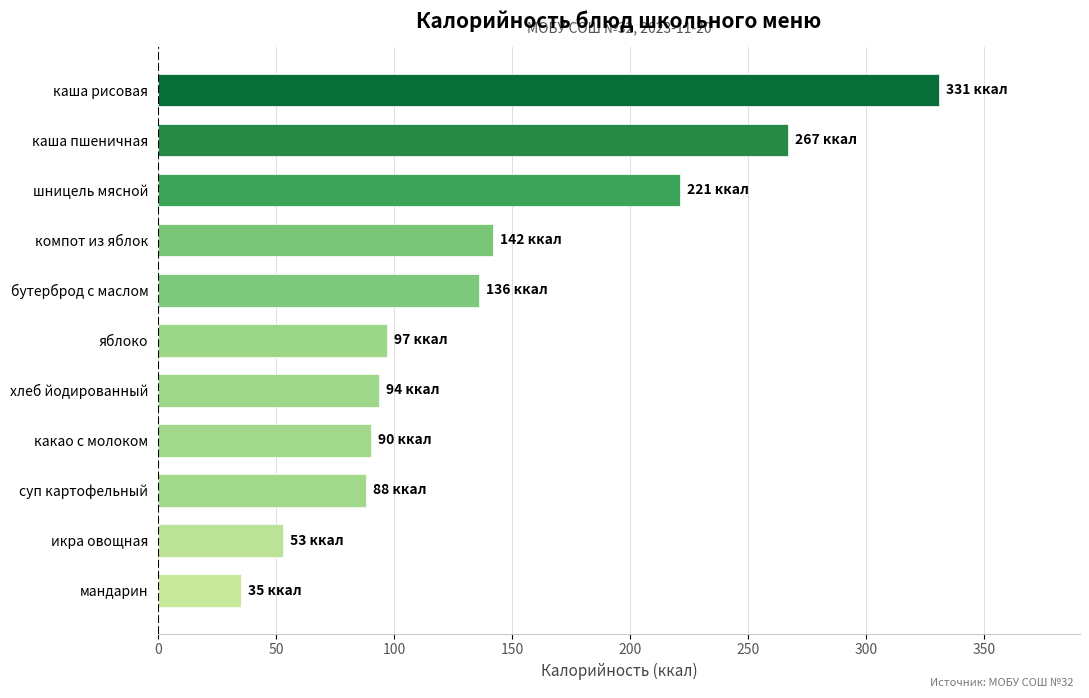

Reading bottom to top, list all the values displayed in this chart.

мандарин=35.0	икра овощная=53.0	суп картофельный=88.0	какао с молоком=90.0	хлеб йодированный=93.5	яблоко=97.0	бутерброд с маслом=136.0	компот из яблок=142.0	шницель мясной=221.0	каша пшеничная=267.0	каша рисовая=331.0